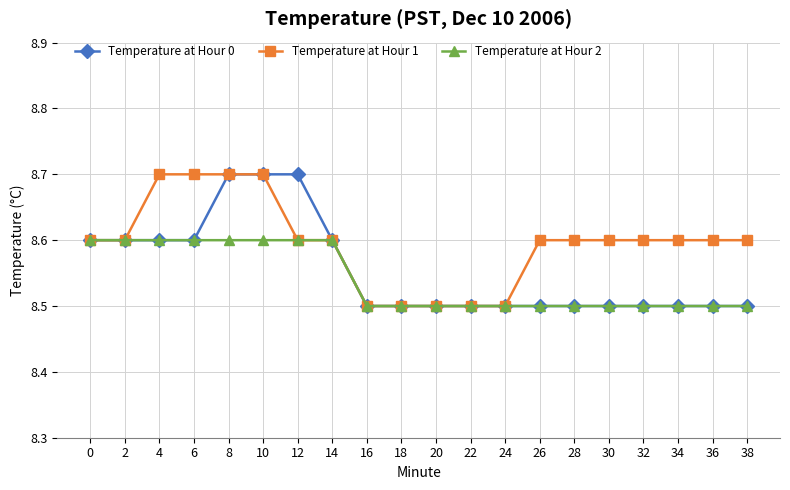

What is the difference between the maximum and second lowest values in the Temperature at Hour 0 series?

0.2